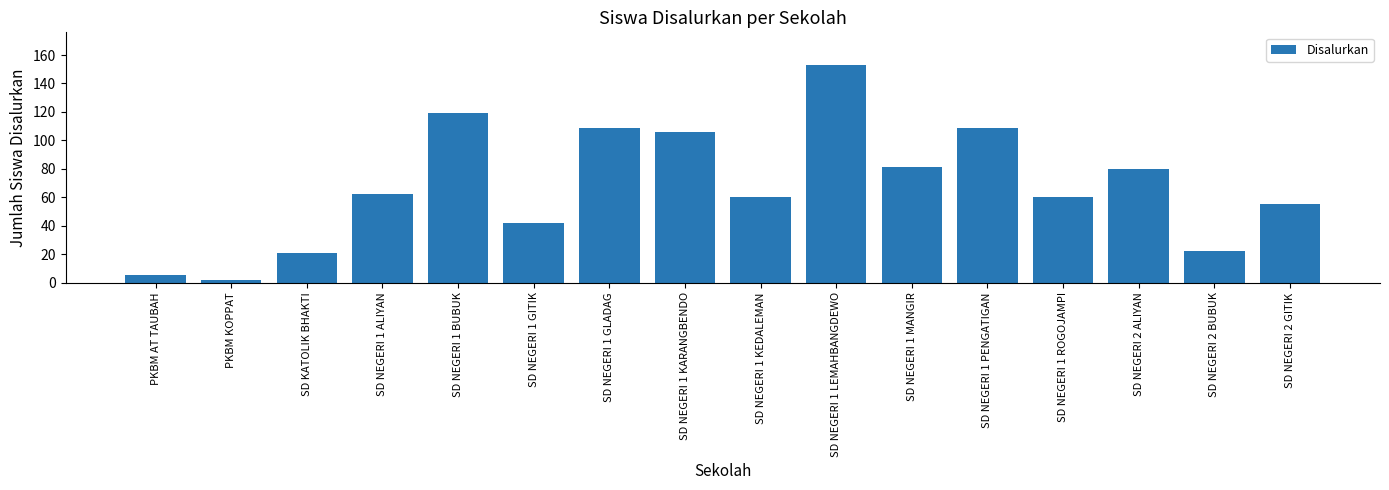

What position from the right is SD KATOLIK BHAKTI?

14